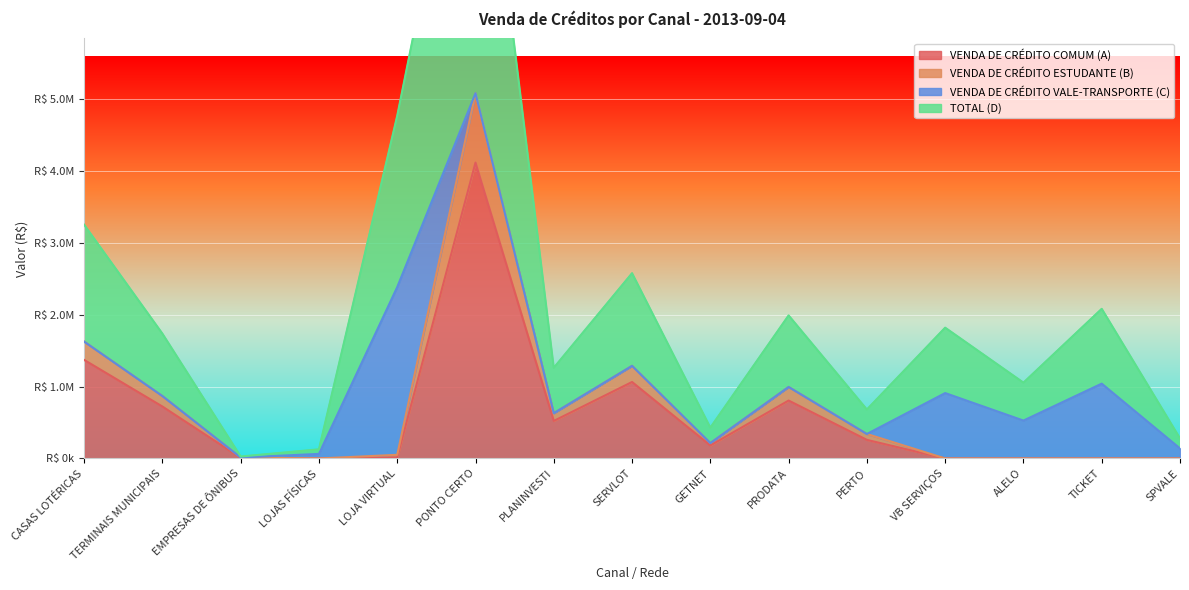

The value of VENDA DE CRÉDITO ESTUDANTE (B) at TERMINAIS MUNICIPAIS is 550501.6. True or false?

False